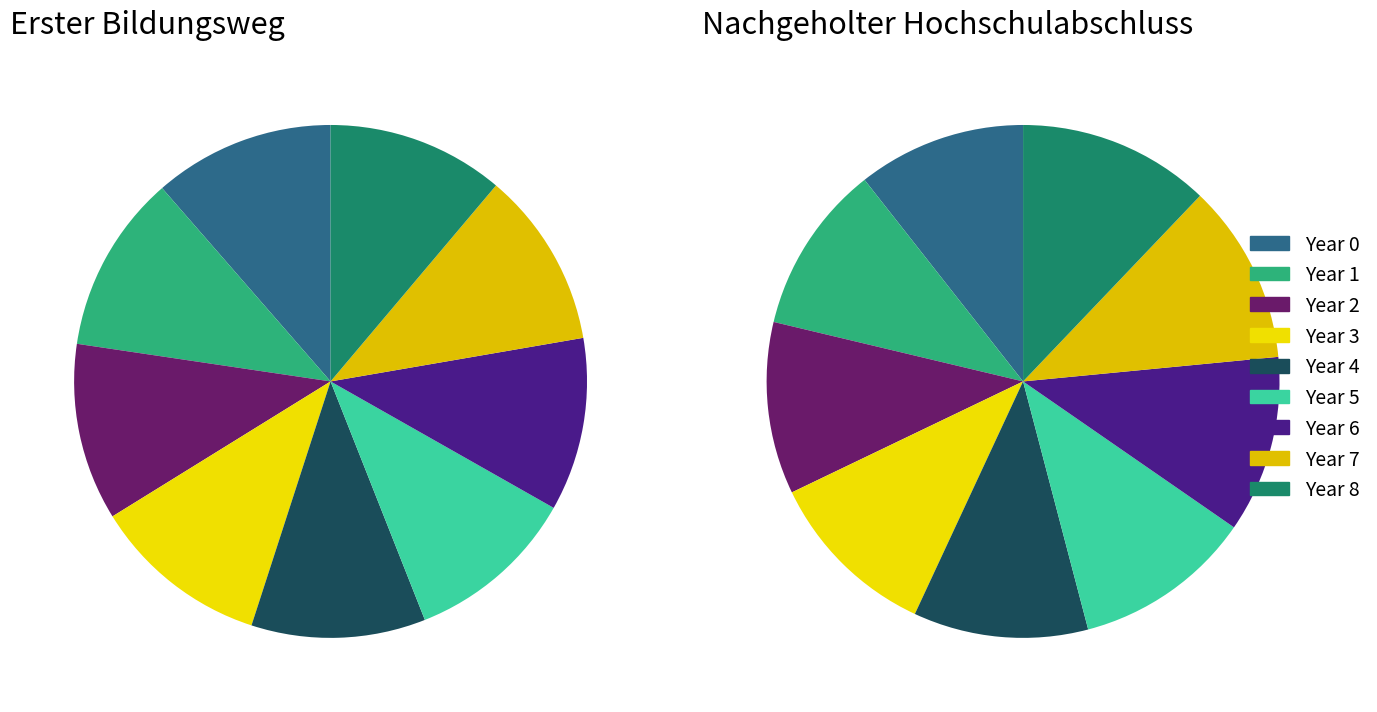

Is 6 the majority of the pie?

No